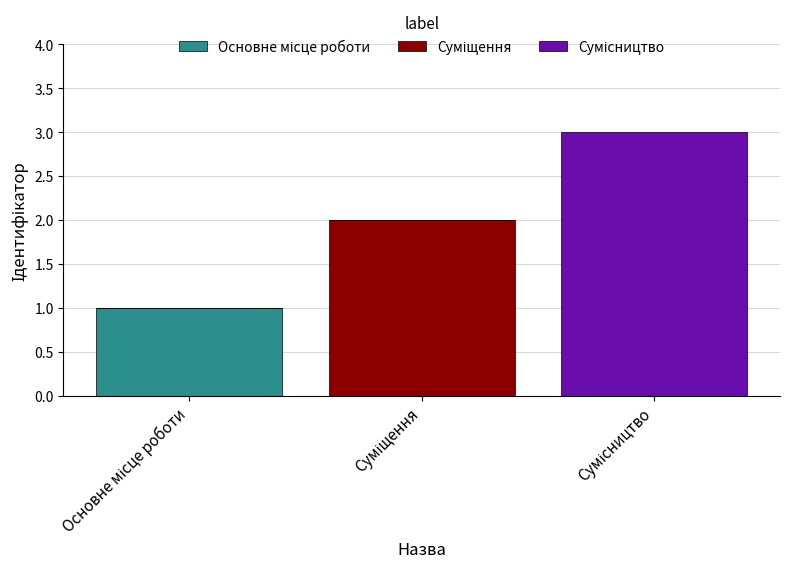

At which category is the sum across all series the highest?

Сумісництво